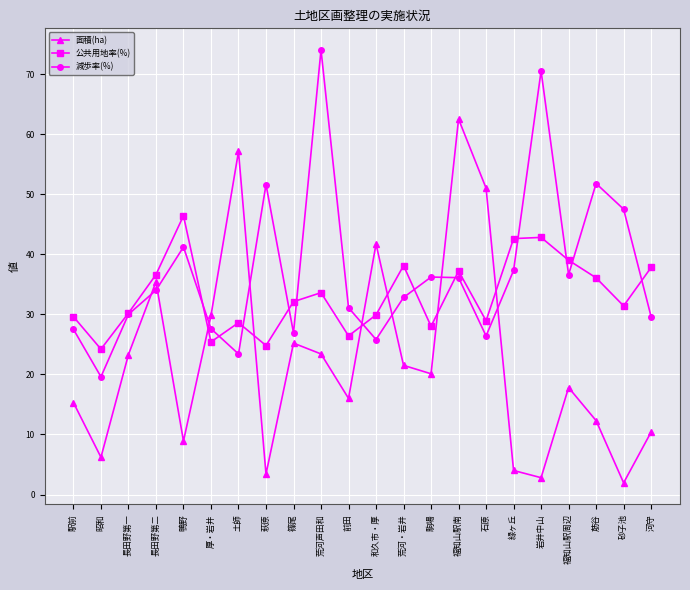

Is it true that 面積(ha) equals 2.8 at 岩井中山?

True